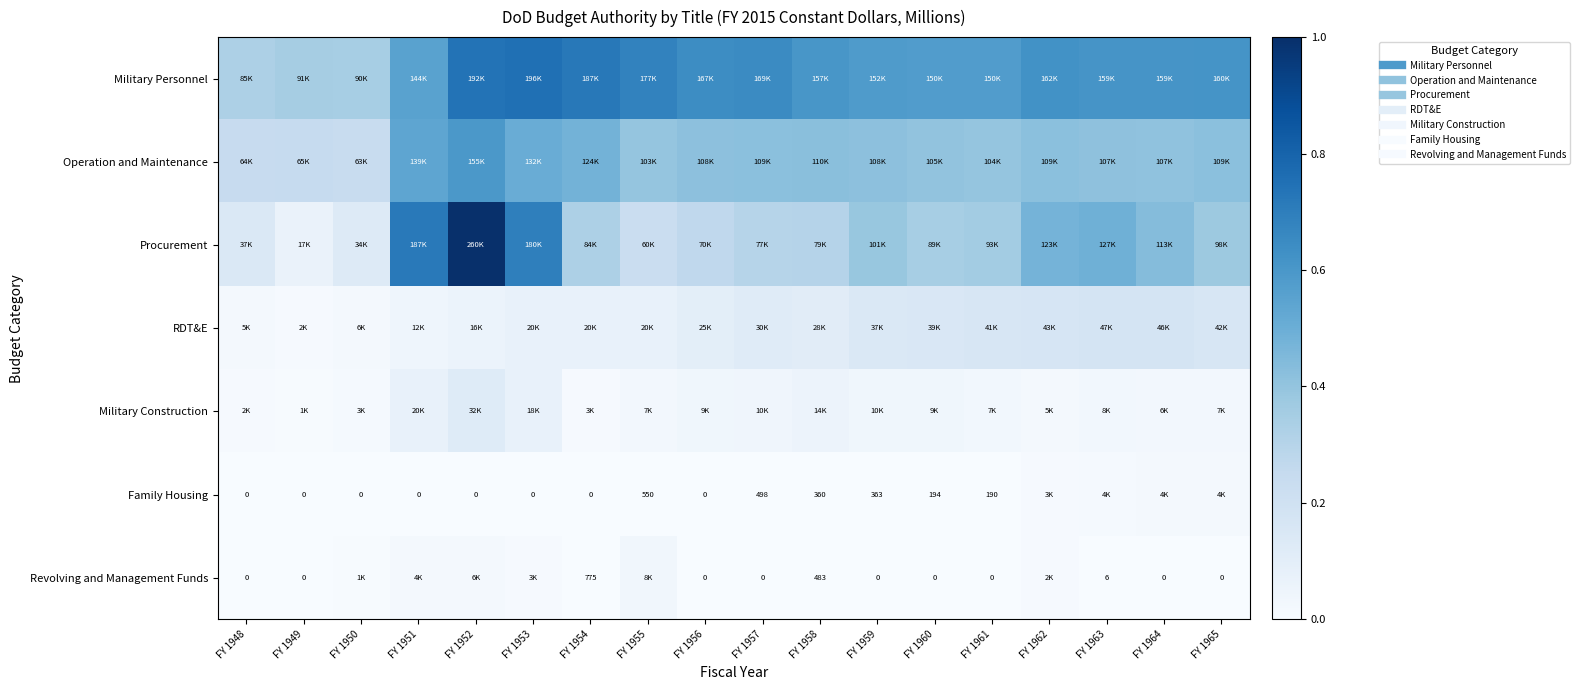

Rank the series by their maximum value, from lowest to highest.

Family Housing, Revolving and Management Funds, Military Construction, RDT&E, Operation and Maintenance, Military Personnel, Procurement